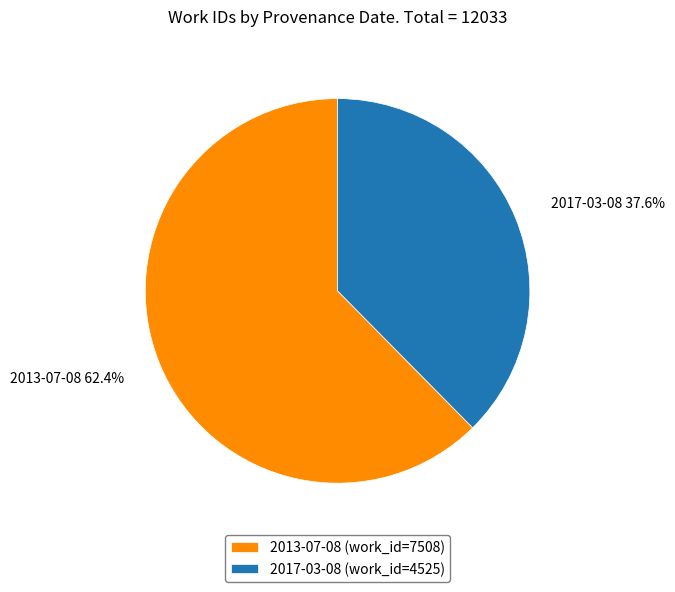

To the nearest percent, what is the difference between the largest and smallest slice percentages?

25%